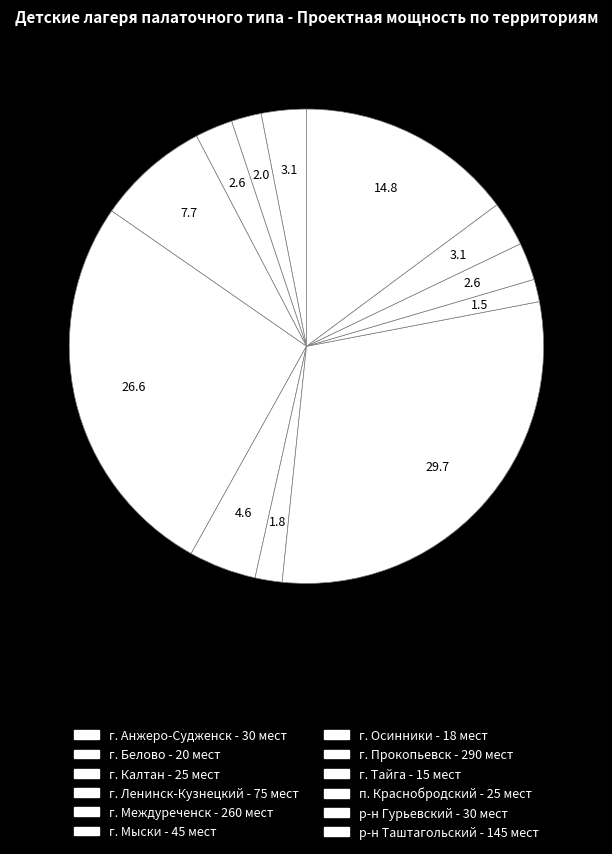

Is it true that г. Прокопьевск is 16% of the pie?

False